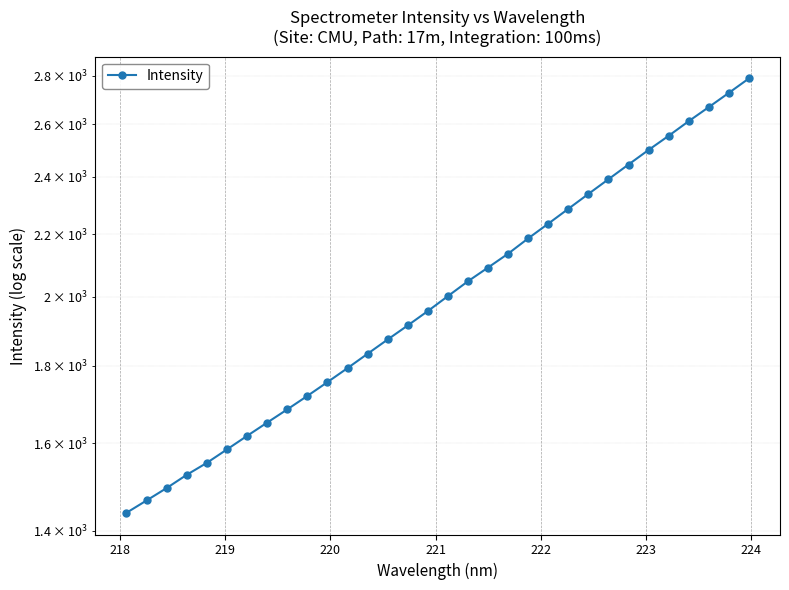

True or false: there are more than 0 points higher than both neighbors.

False